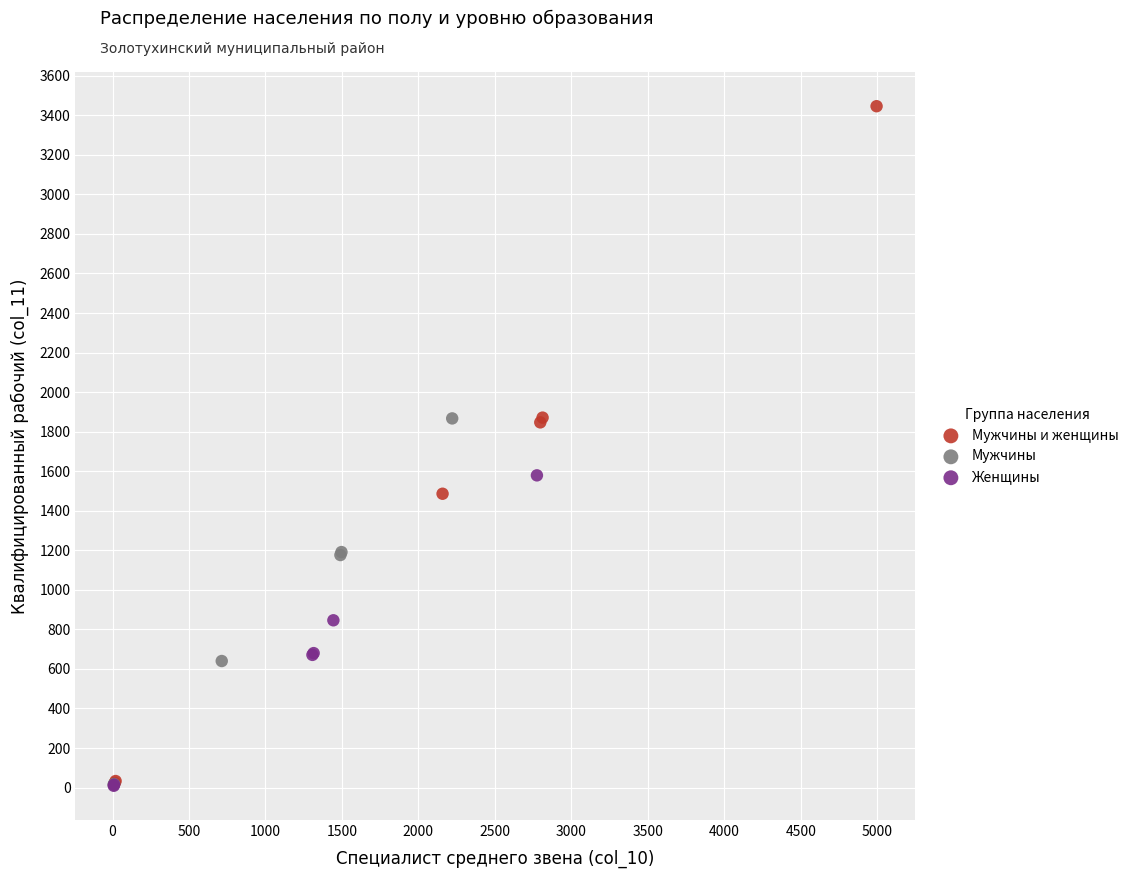

Which series contains the highest Y value?

Мужчины и женщины